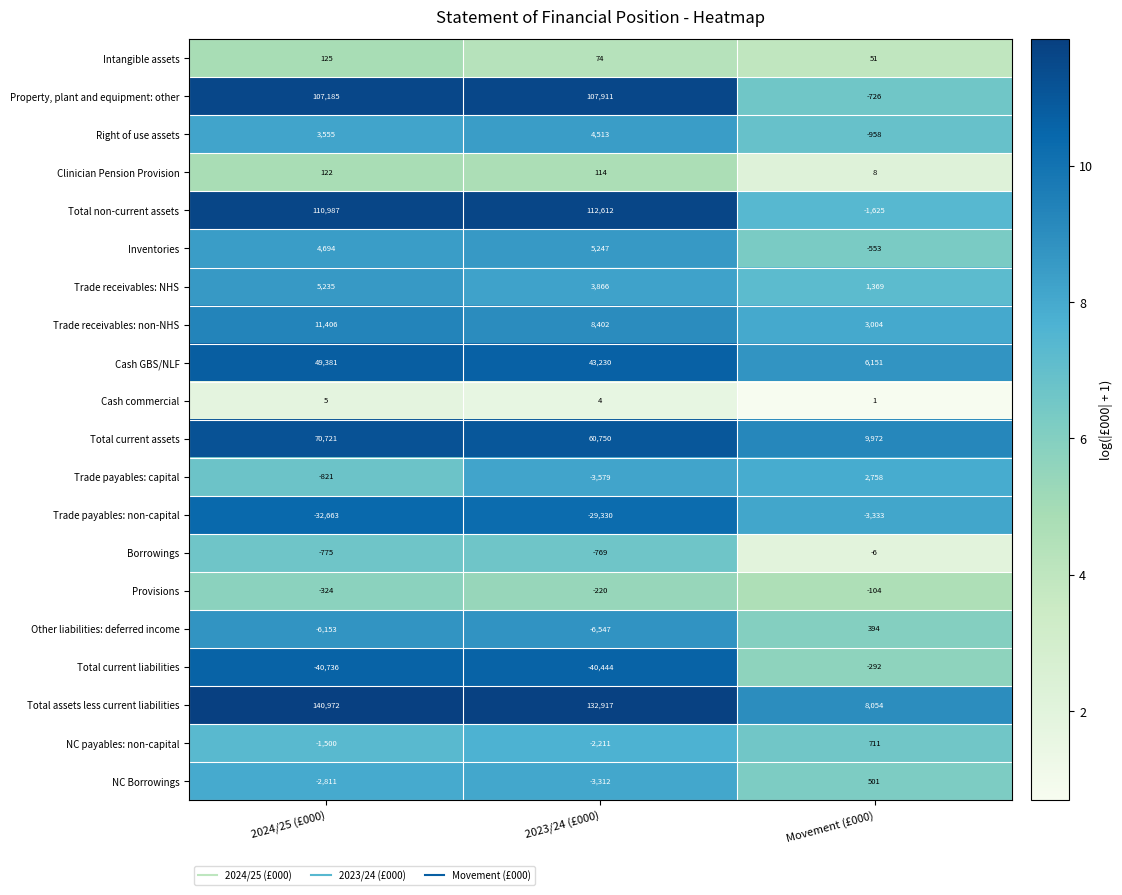

What is the sum of the Other liabilities: deferred income values at Movement (£000) and 2023/24 (£000)?

-6153